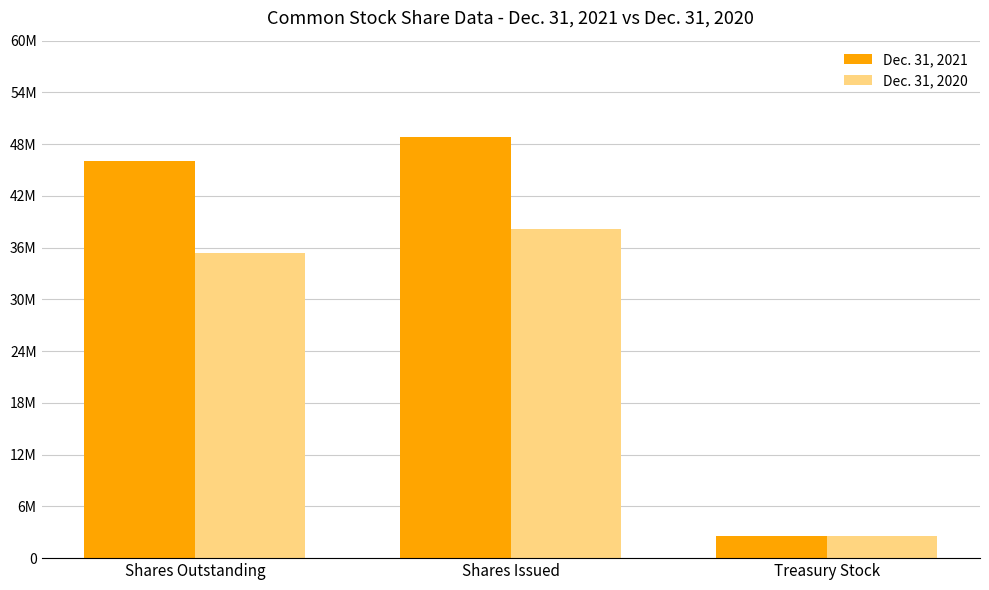

Reading right to left, extract all data points from this chart.

Dec. 31, 2021: 2623171	48879331	46041751
Dec. 31, 2020: 2623171	38209060	35371480